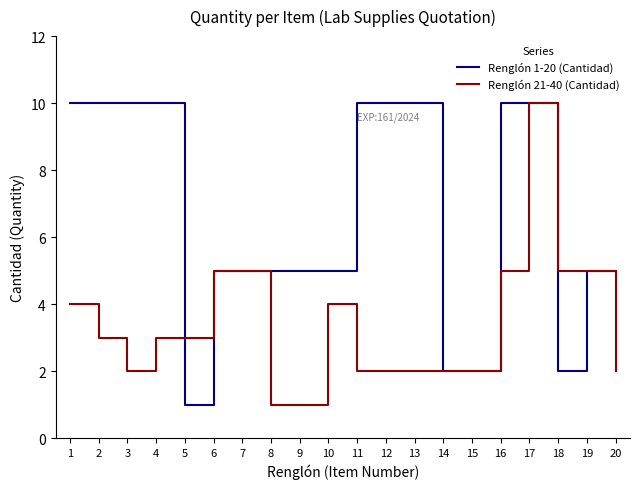

At which label does Renglón 1-20 (Cantidad) first exceed 5?

1